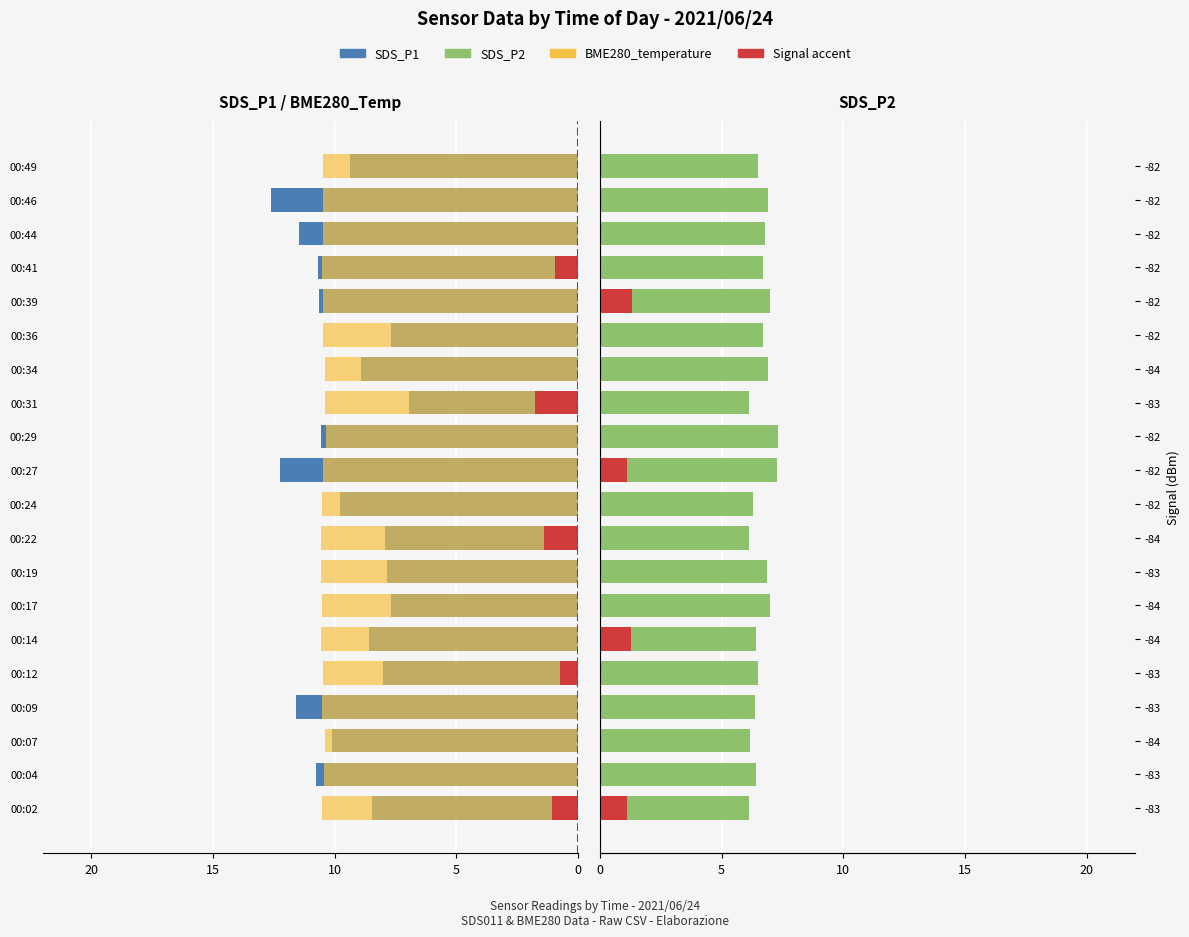

Which category has the lowest value across all series?

00:46